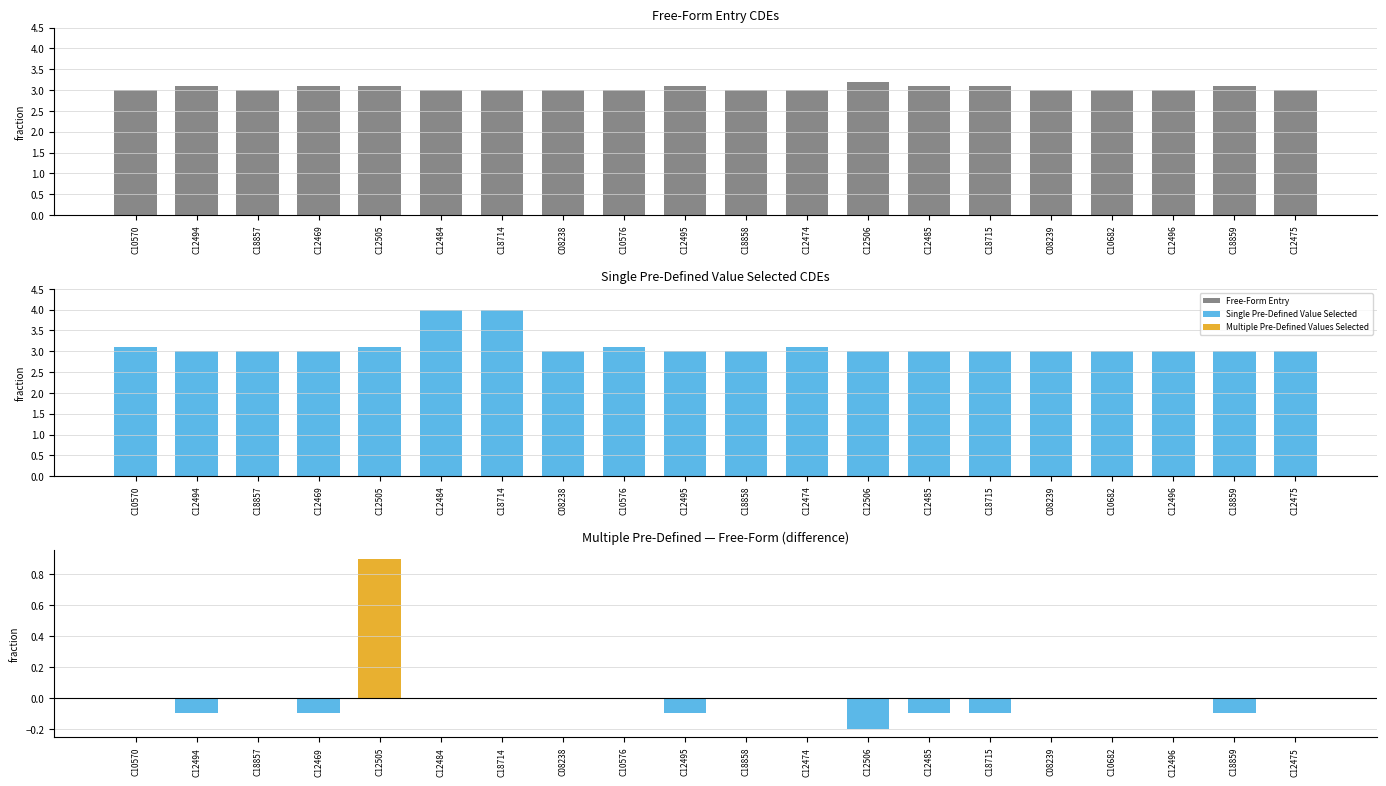

What is the sum of the Single Pre-Defined Value Selected values at C12505 and C10576?

6.2